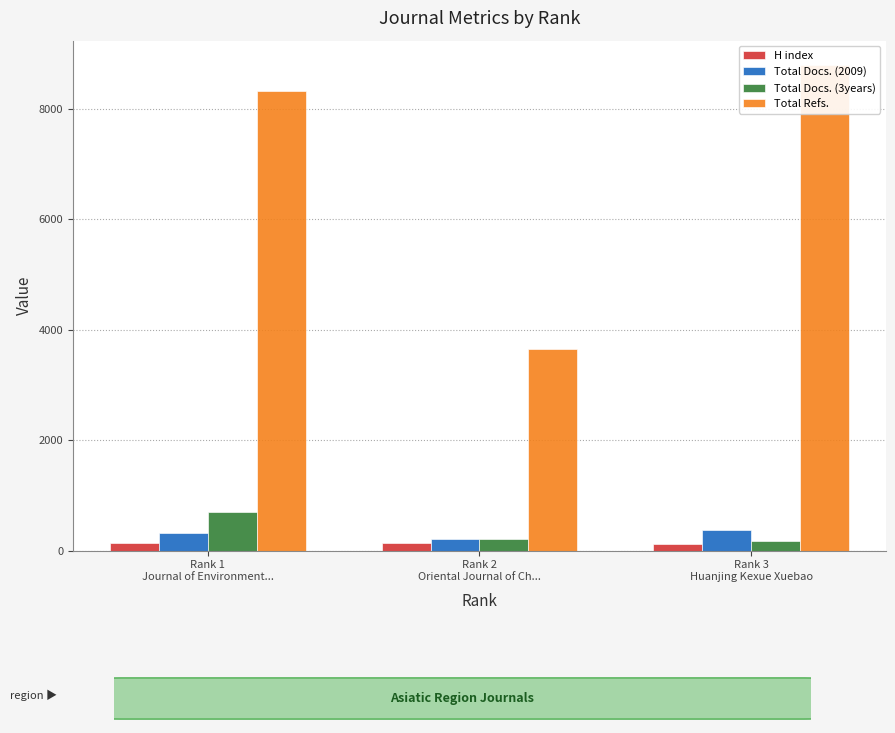

At how many categories does at least one series exceed 3382?

3